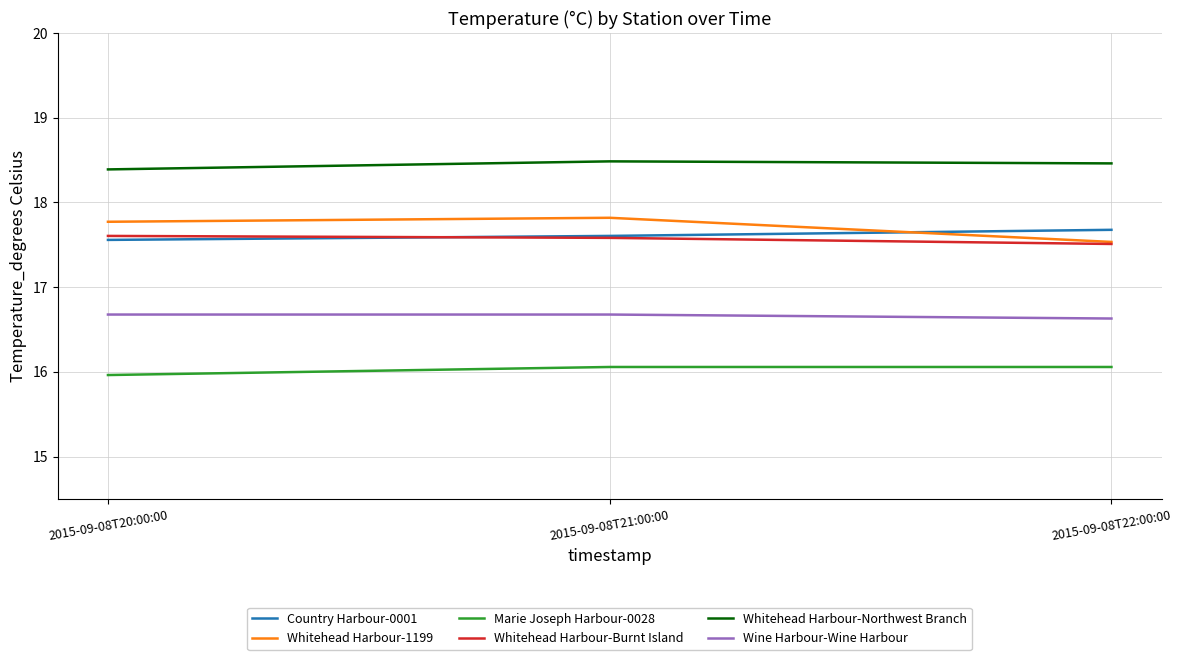

Reading left to right, list all the values displayed in this chart.

Country Harbour-0001: 17.6	17.6	17.7
Whitehead Harbour-1199: 17.8	17.8	17.5
Marie Joseph Harbour-0028: 16.0	16.1	16.1
Whitehead Harbour-Burnt Island: 17.6	17.6	17.5
Whitehead Harbour-Northwest Branch: 18.4	18.5	18.5
Wine Harbour-Wine Harbour: 16.7	16.7	16.6